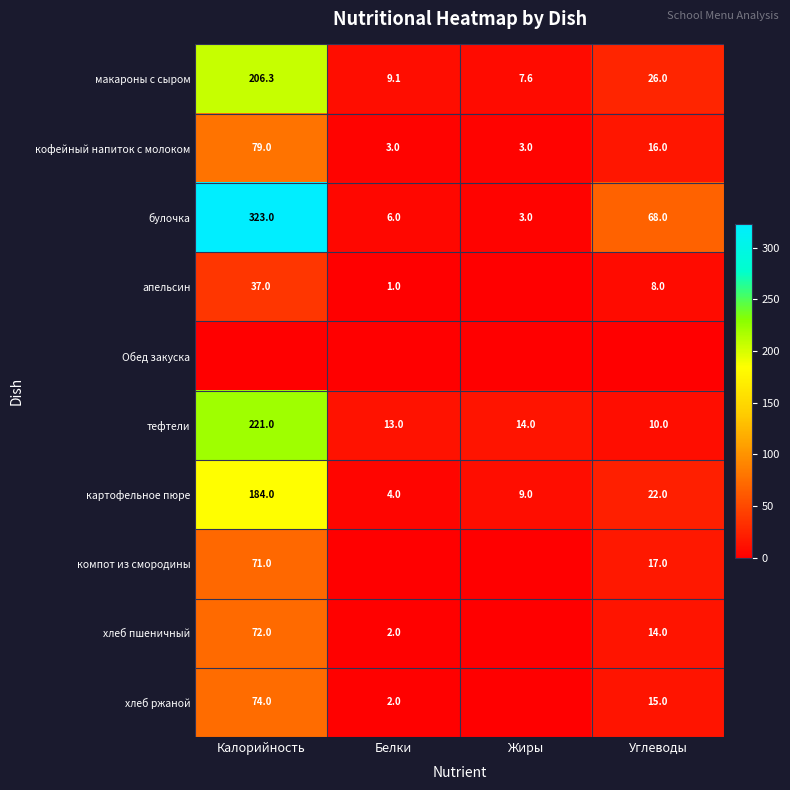

What is the maximum value for кофейный напиток с молоком?

79.0